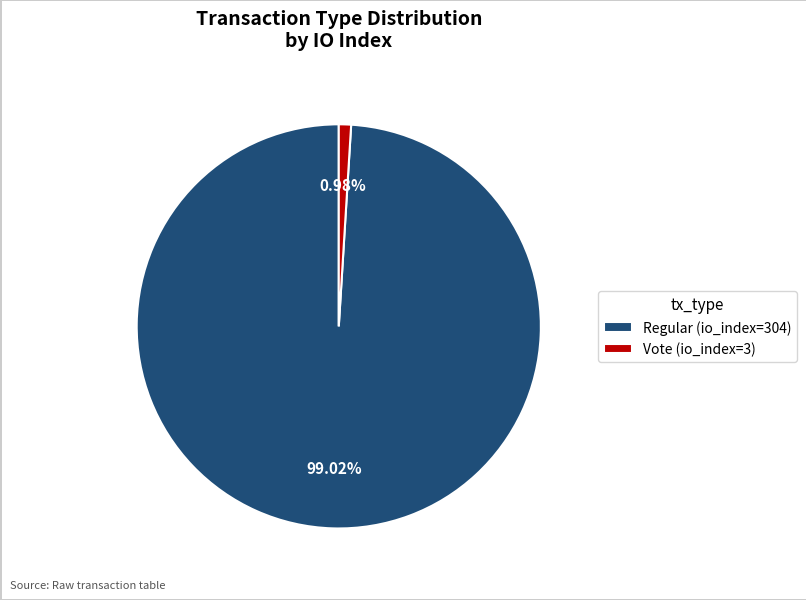

The Regular (io_index=304) slice represents 99% of the pie. True or false?

True